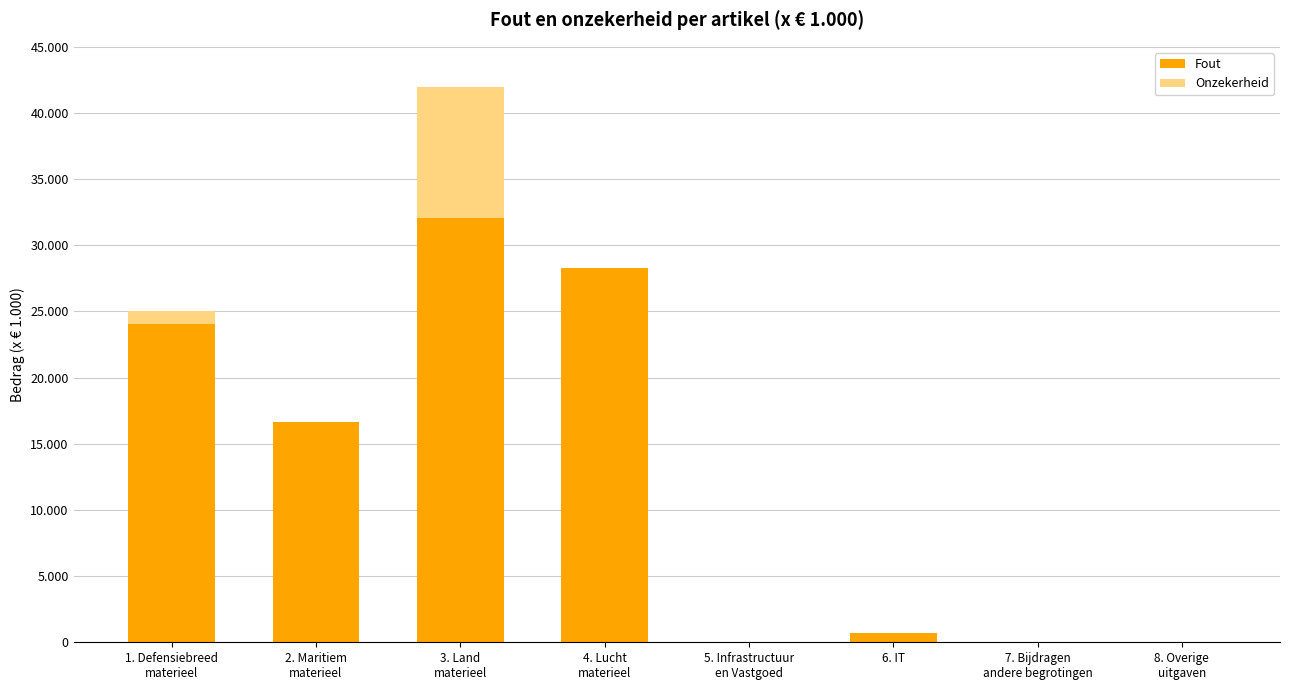

Rank the series at 2. Maritiem
materieel from highest to lowest value.

Fout, Onzekerheid